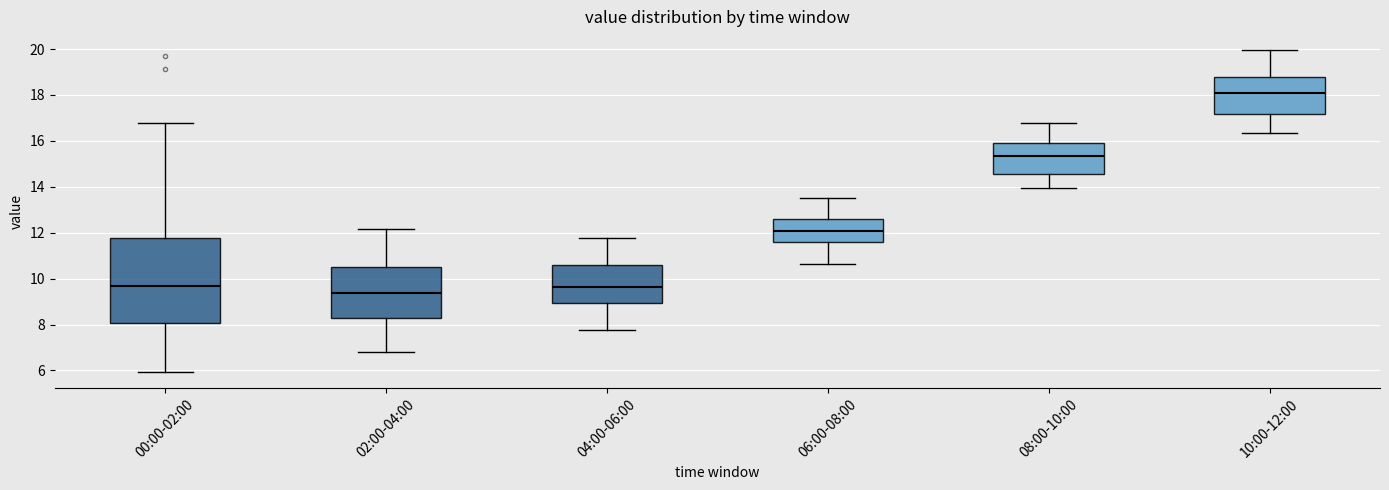

Which box has the lowest median line?

02:00-04:00